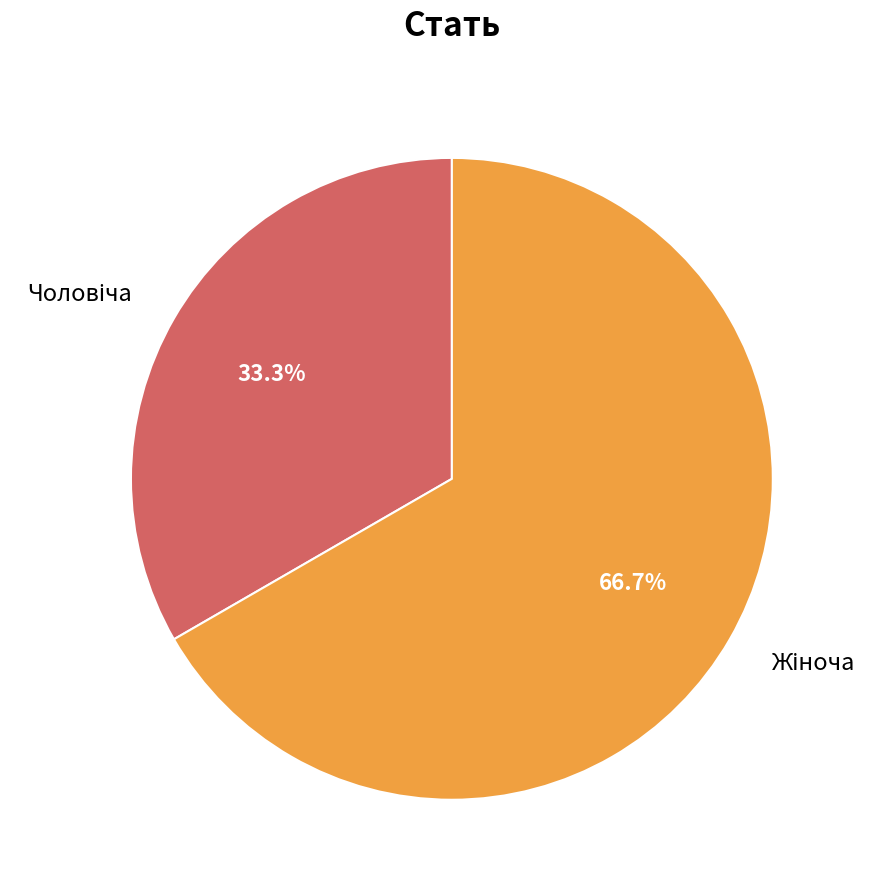

Does any single category account for the majority?

Yes